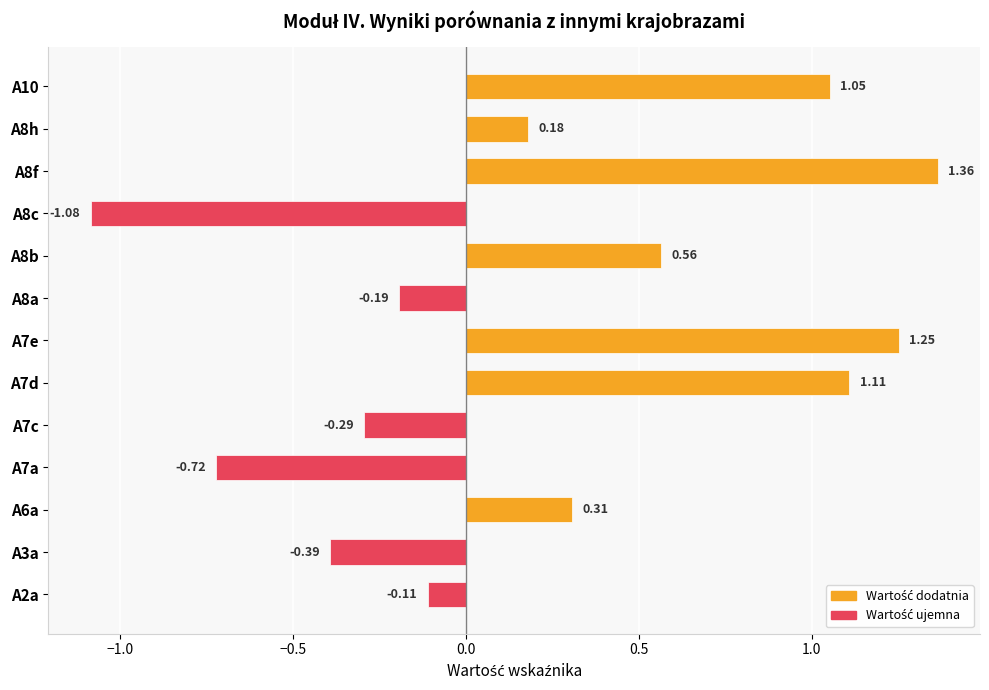

Which label corresponds to the largest value in the chart?

A8f